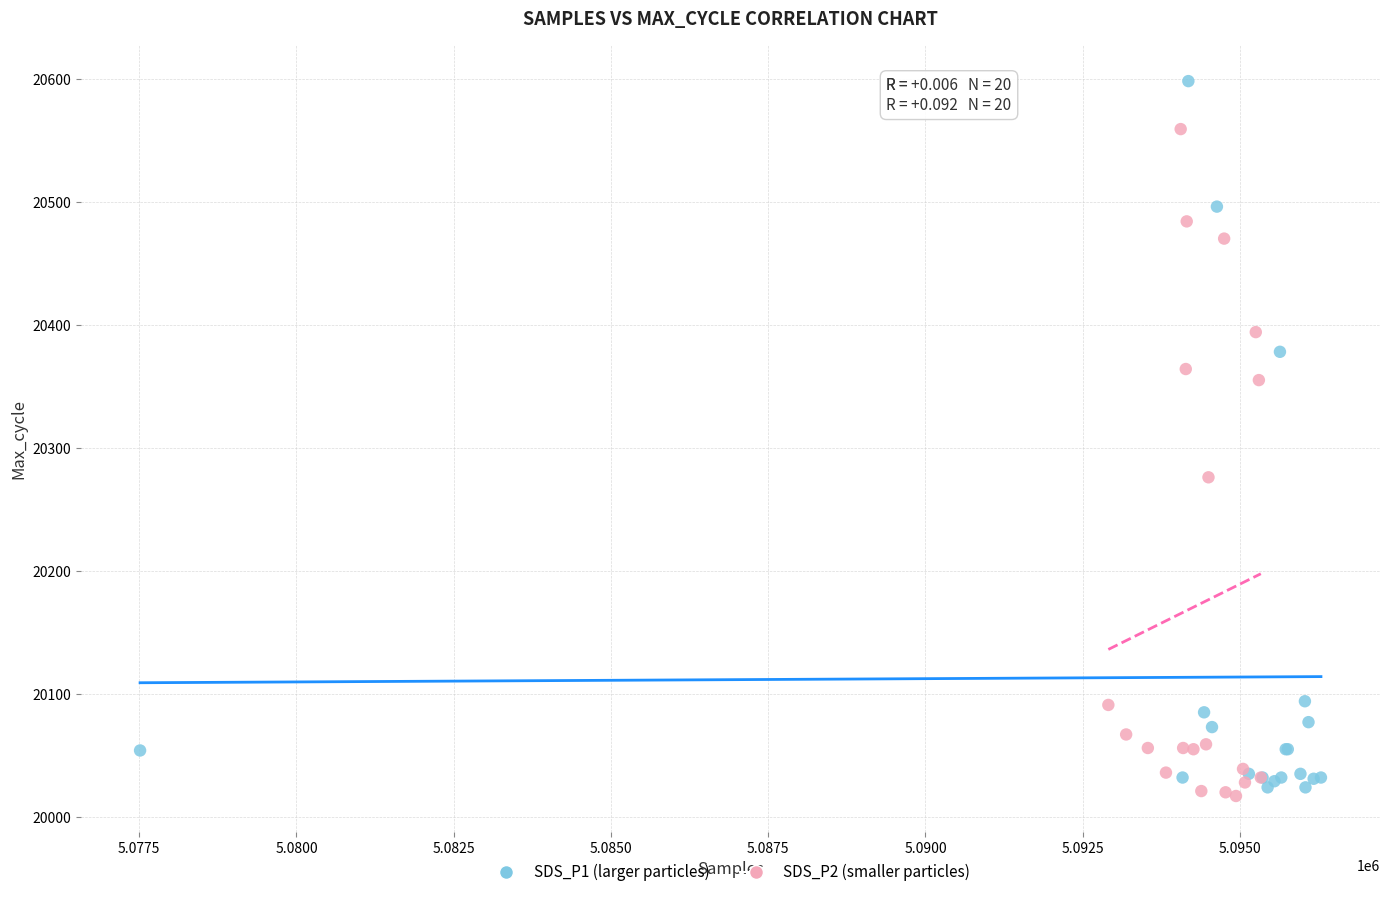

Which series contains the highest Y value?

SDS_P1 (larger particles)